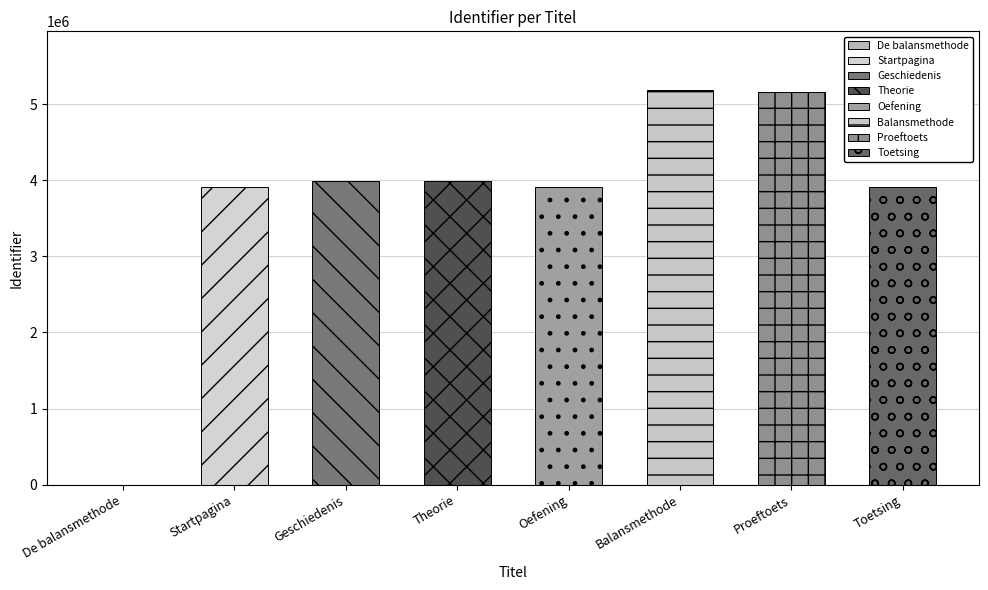

List the labels in order of value, smallest first.

De balansmethode, Startpagina, Oefening, Toetsing, Geschiedenis, Theorie, Proeftoets, Balansmethode